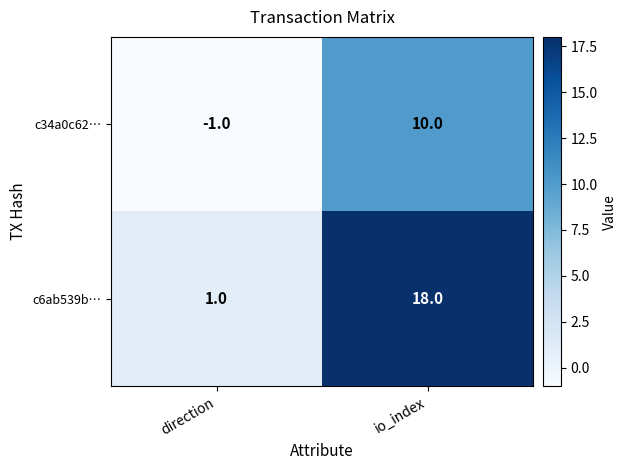

At which label does c6ab539b… reach its peak?

io_index